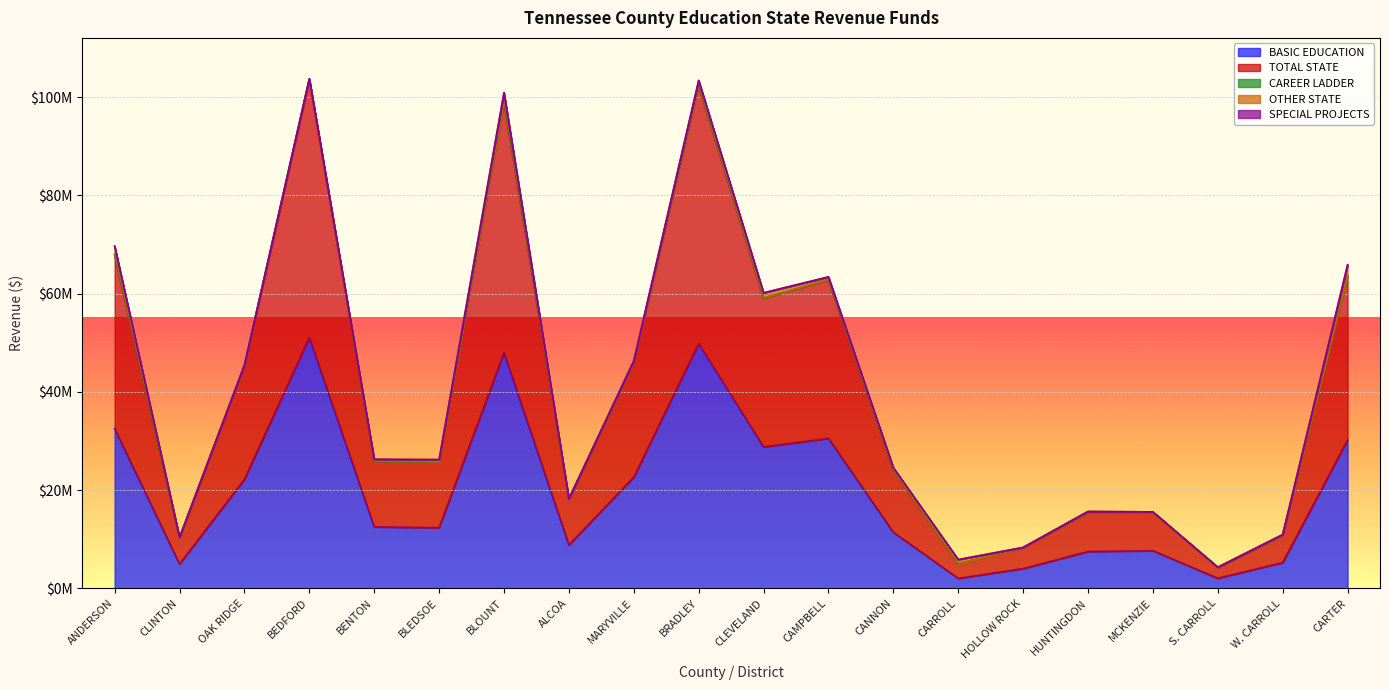

At which category is the sum across all series the highest?

BEDFORD